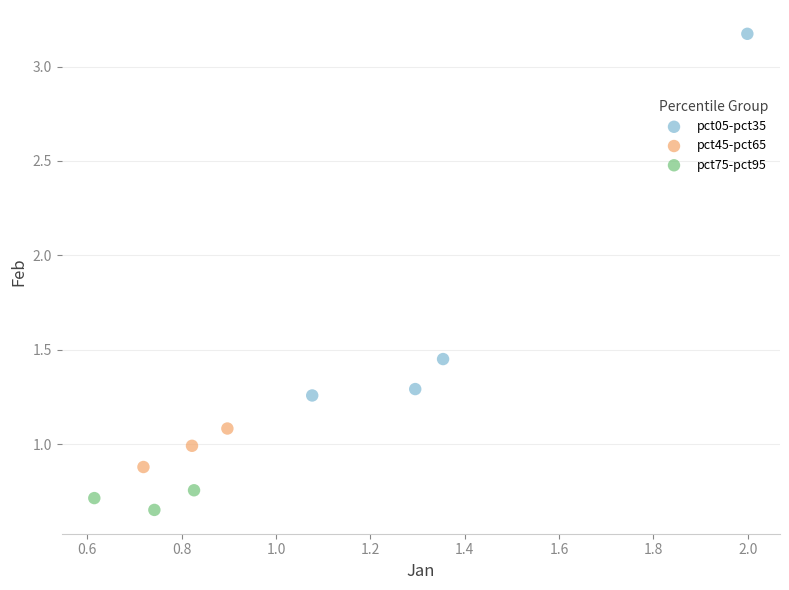

Which series contains the highest Y value?

pct05-pct35